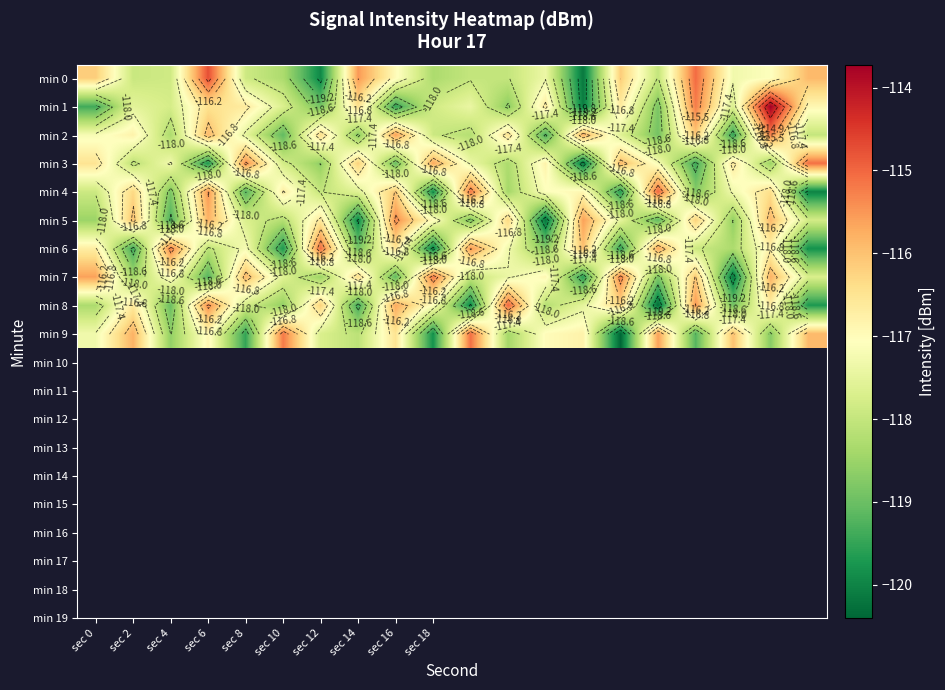

True or false: min 5 has a value of -49.6 at sec 10.

False